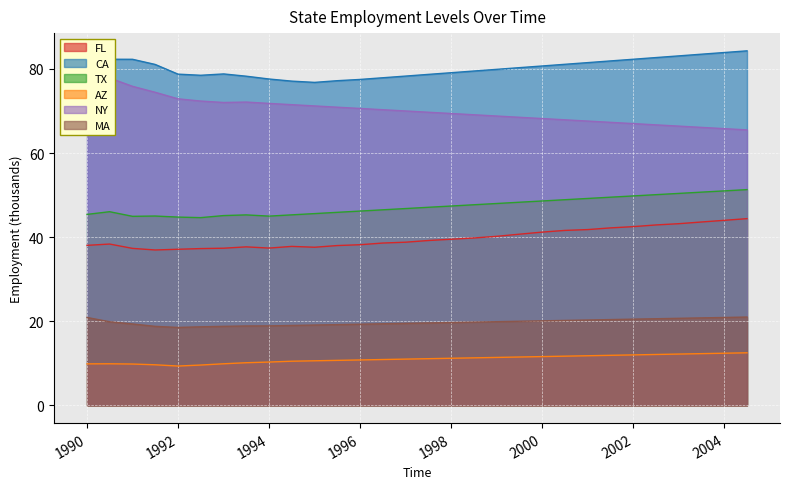

True or false: CA has a value of 77.6 at 1994.

True